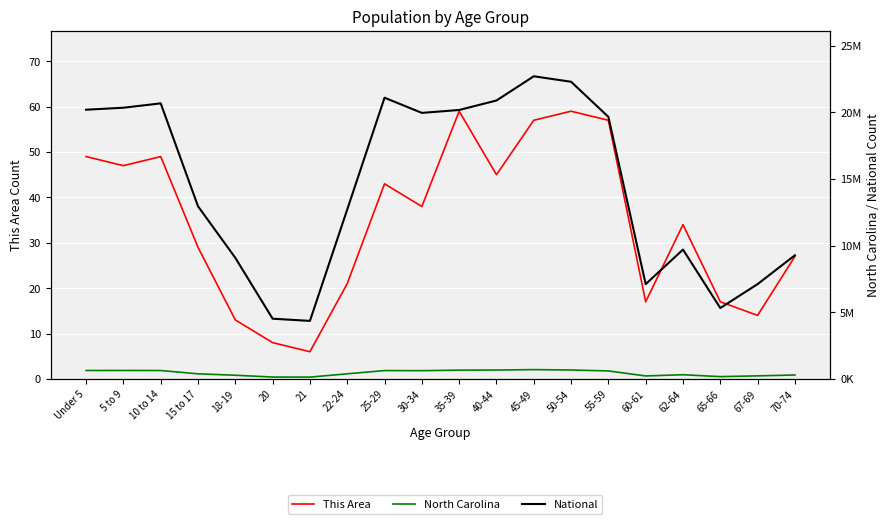

What is the approximate value of This Area at 35-39?

59